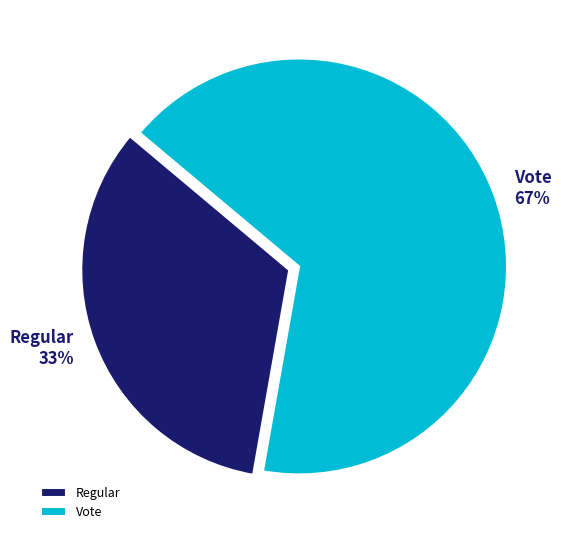

Which category has the biggest portion of the pie?

Vote